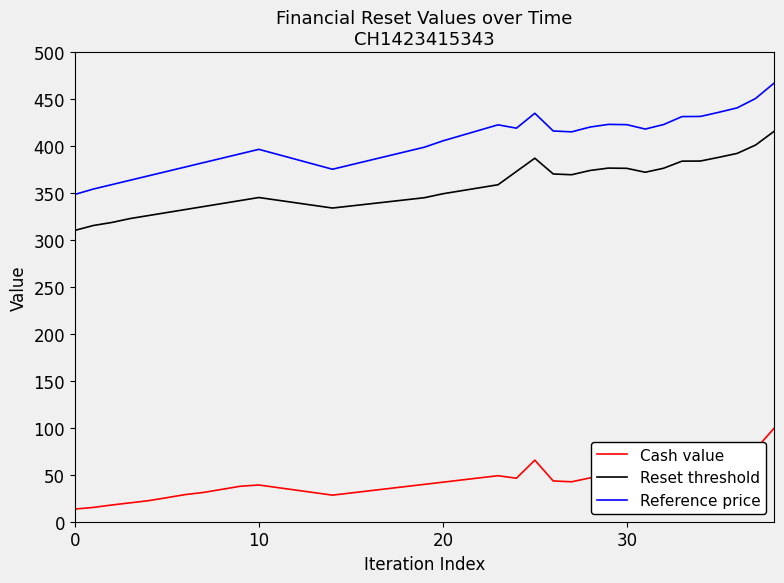

What is the highest value of the Reset threshold series?

415.6